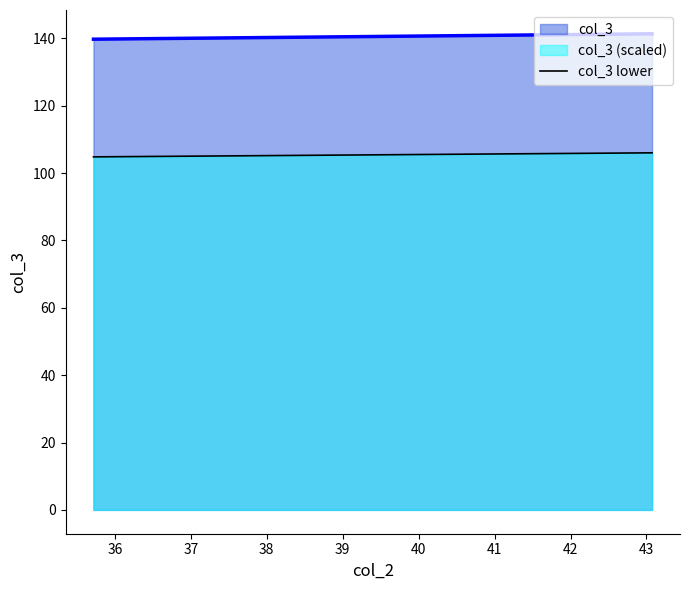

What is the highest value of the col_3 series?

141.3